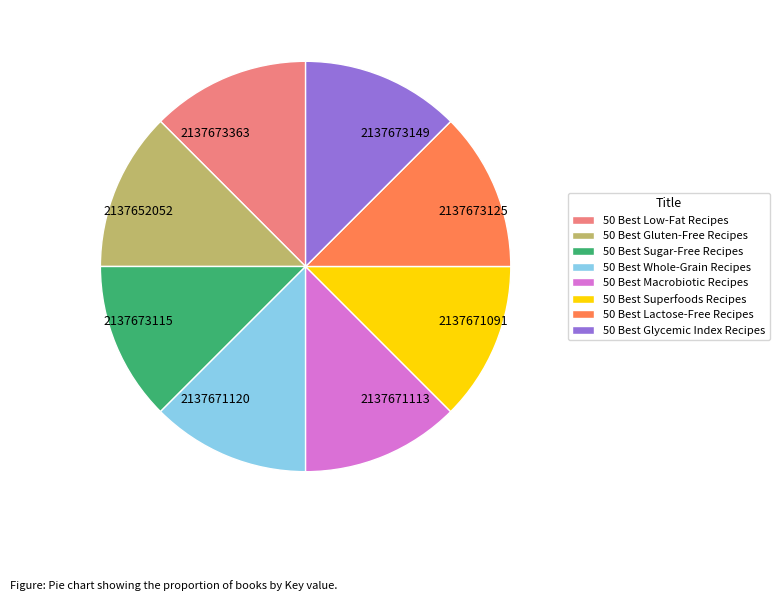

The 50 Best Superfoods Recipes slice represents 13% of the pie. True or false?

True